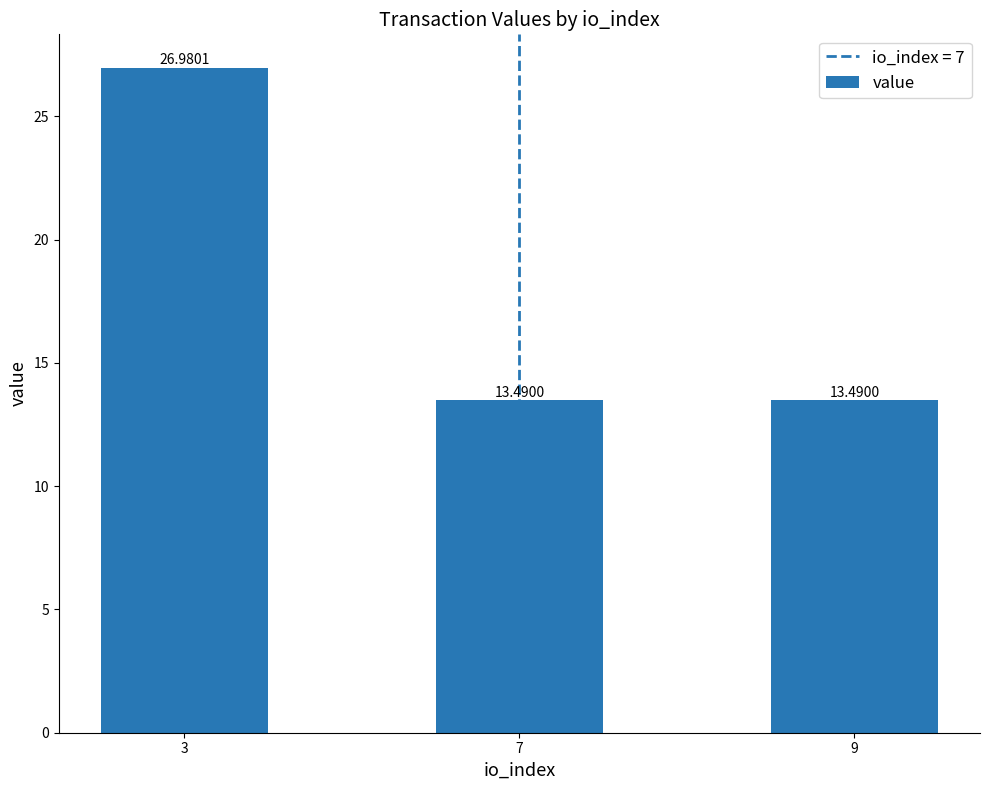

The chart shows a value of 13.5 at 7. True or false?

True